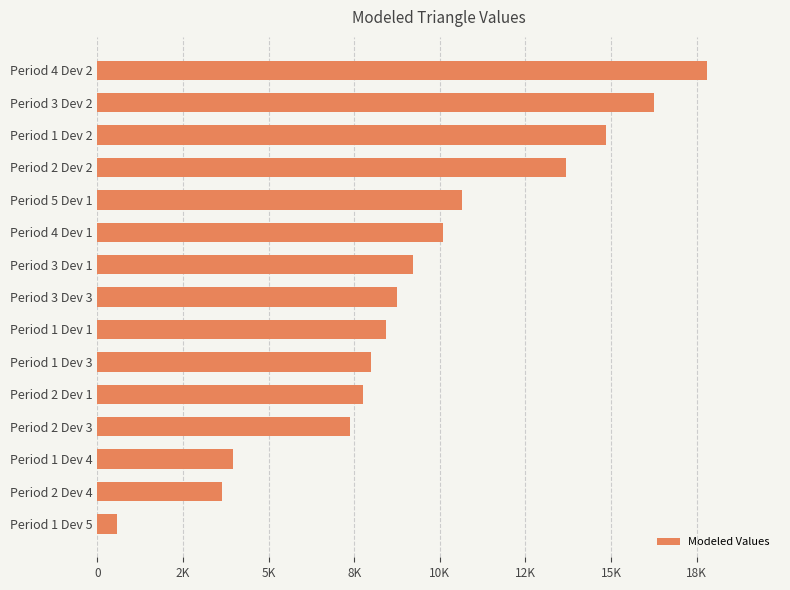

Count the number of categories in the chart.

15